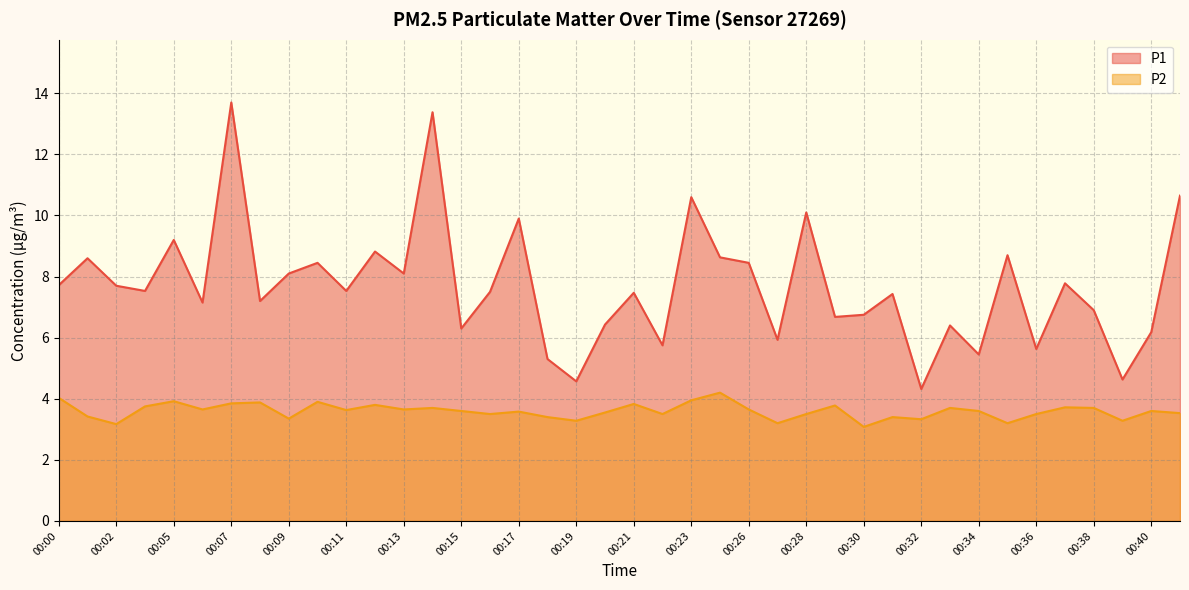

List the labels in order of P2 value, smallest first.

00:30, 00:02, 00:27, 00:35, 00:19, 00:39, 00:32, 00:09, 00:18, 00:31, 00:01, 00:16, 00:22, 00:28, 00:36, 00:41, 00:20, 00:17, 00:15, 00:34, 00:40, 00:11, 00:06, 00:13, 00:26, 00:14, 00:33, 00:38, 00:37, 00:04, 00:29, 00:12, 00:21, 00:07, 00:08, 00:10, 00:05, 00:23, 00:00, 00:25